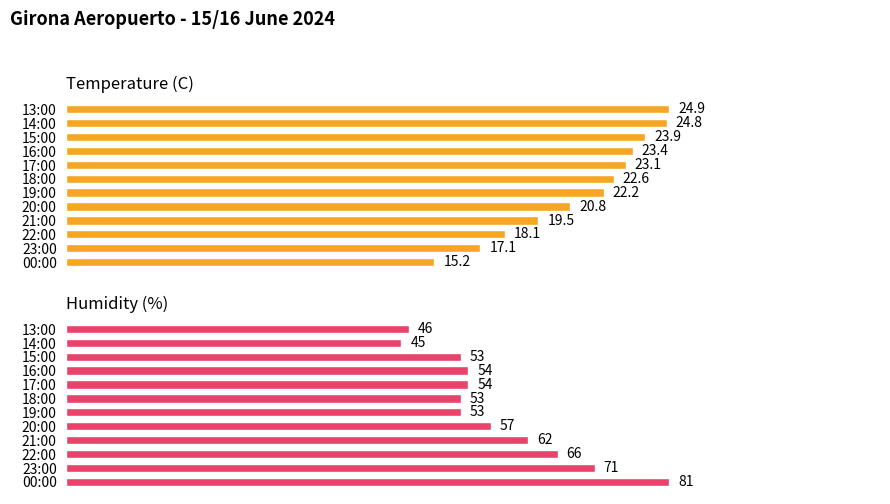

The Temperature (C) series shows 43.2 at 14:00. True or false?

False